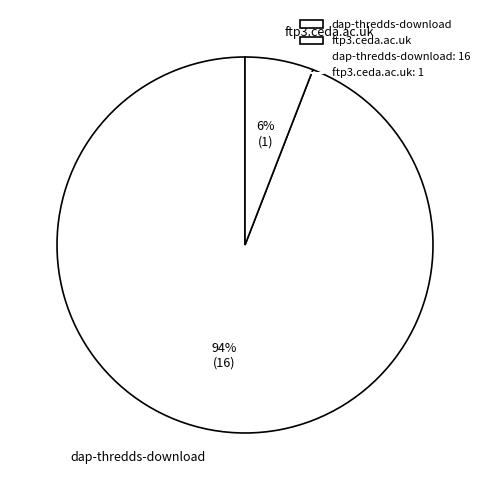

Which has a higher value, ftp3.ceda.ac.uk or dap-thredds-download?

dap-thredds-download